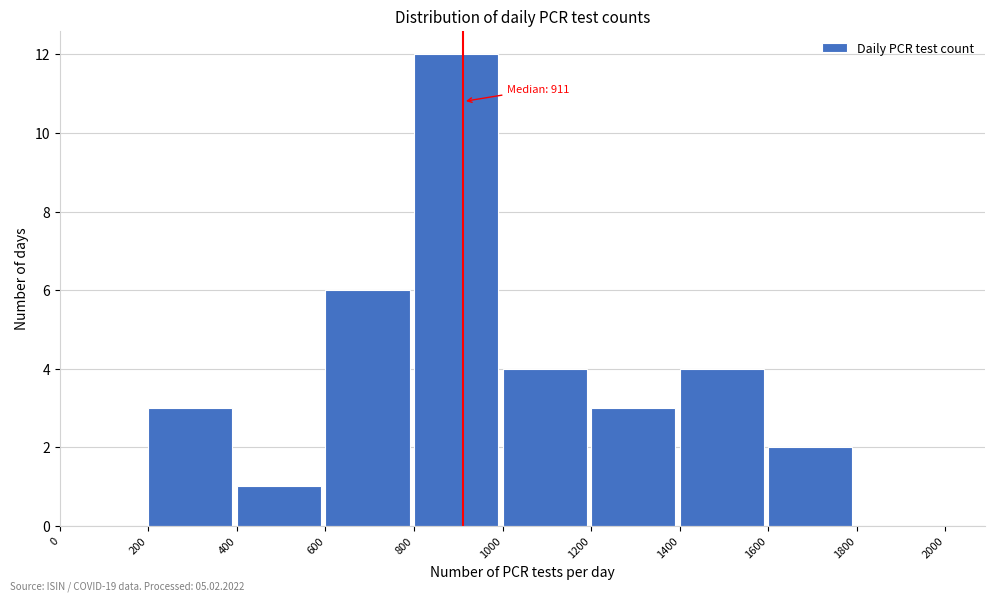

Which range on the x-axis has the tallest bar?

800 to 1000